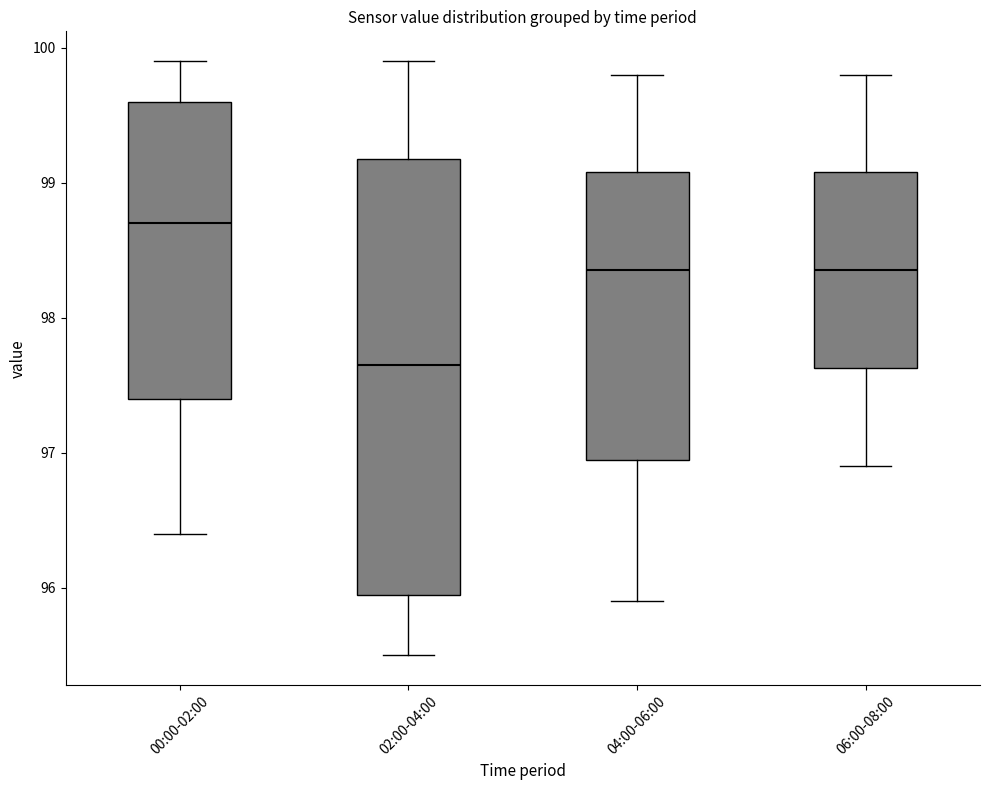

Reading left to right, transcribe this box plot: for each box, give where its median line is, the range the box spans, and where its two whiskers end, as read against the y-axis. The values are not printed on the chart, so give them approximately, as read against the axis.

00:00-02:00: median 98.7, box 97.4 to 99.6, whiskers 96.4 to 99.9
02:00-04:00: median 97.7, box 96.0 to 99.2, whiskers 95.5 to 99.9
04:00-06:00: median 98.4, box 97.0 to 99.1, whiskers 95.9 to 99.8
06:00-08:00: median 98.4, box 97.6 to 99.1, whiskers 96.9 to 99.8